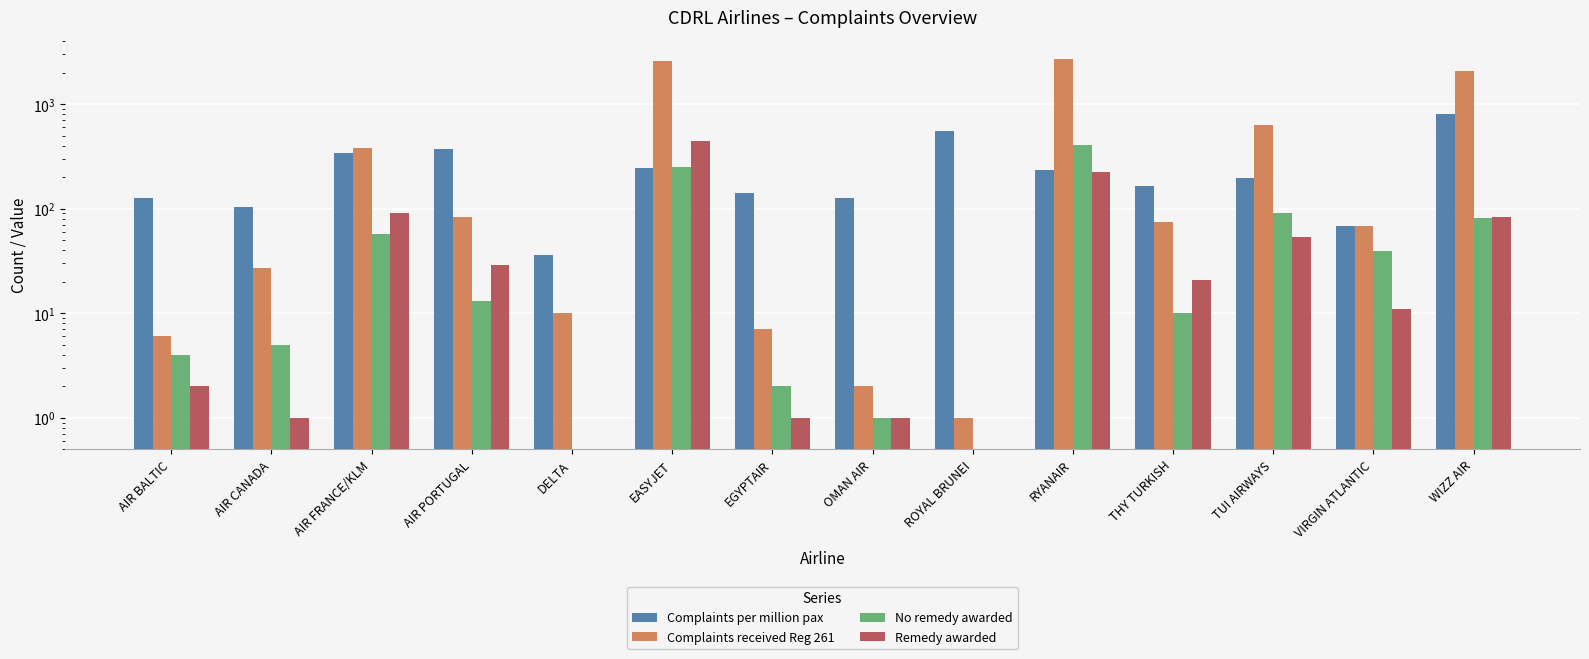

Which category has the highest value in the Complaints received Reg 261 series?

RYANAIR